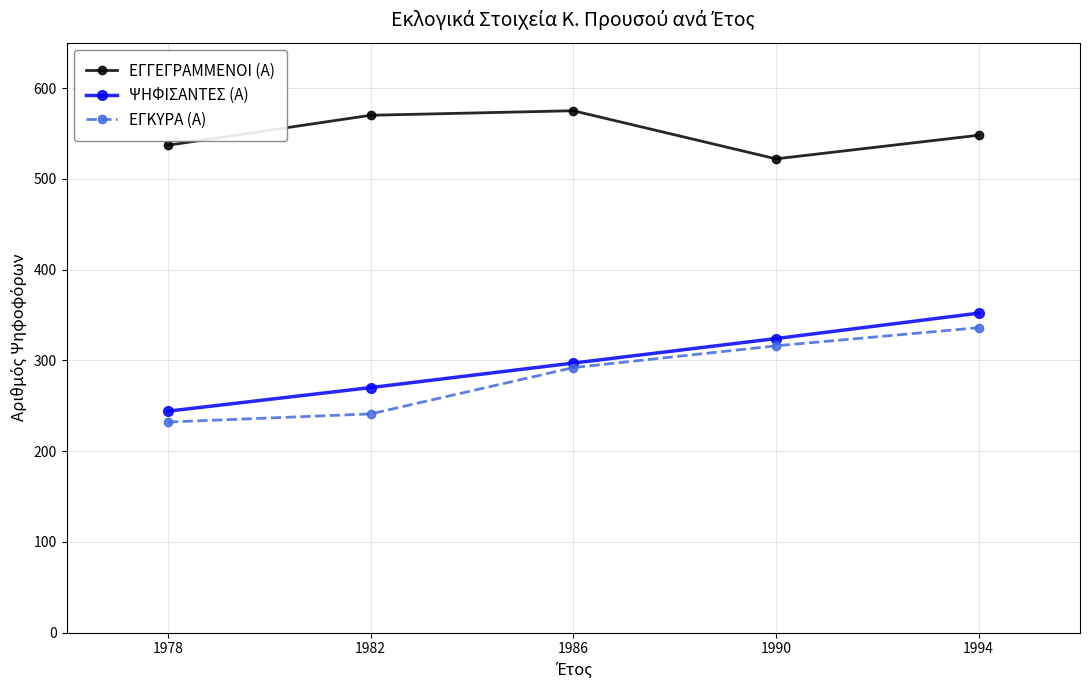

What is the difference between the ΕΓΓΕΓΡΑΜΜΕΝΟΙ (Α) values at 1990 and 1978?

15